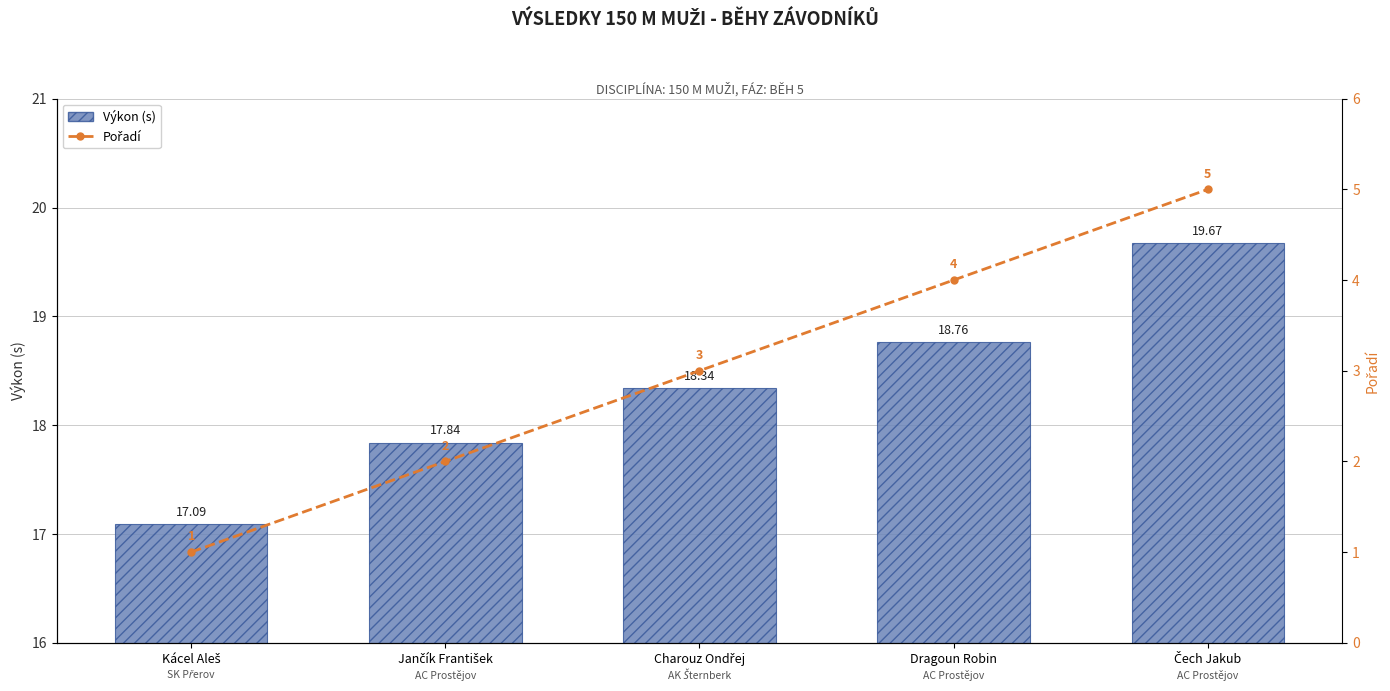

True or false: Pořadí has a value of 3.3 at Jančík František.

False